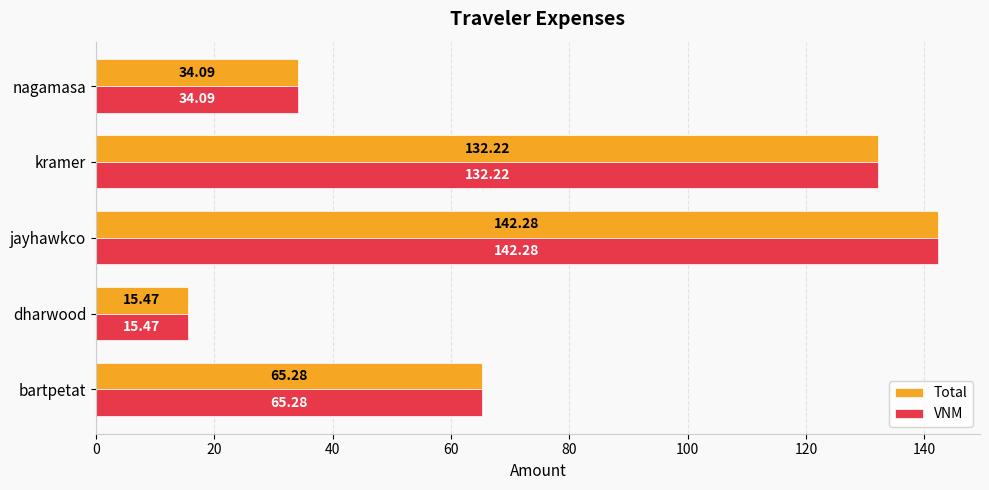

At which label does VNM reach its minimum?

dharwood